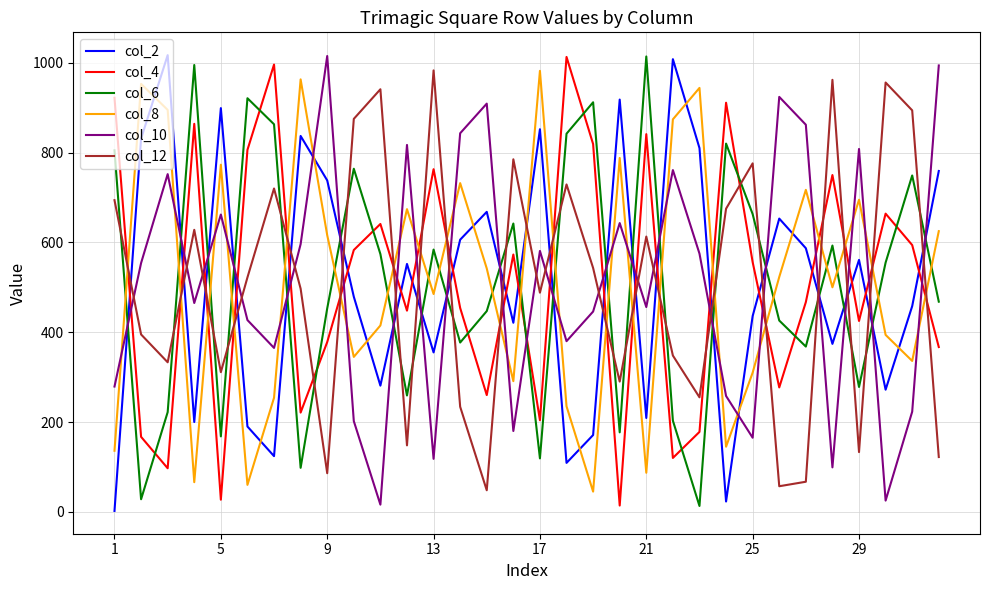

Which series ends up on top after the final intersection of col_6 and col_12?

col_6